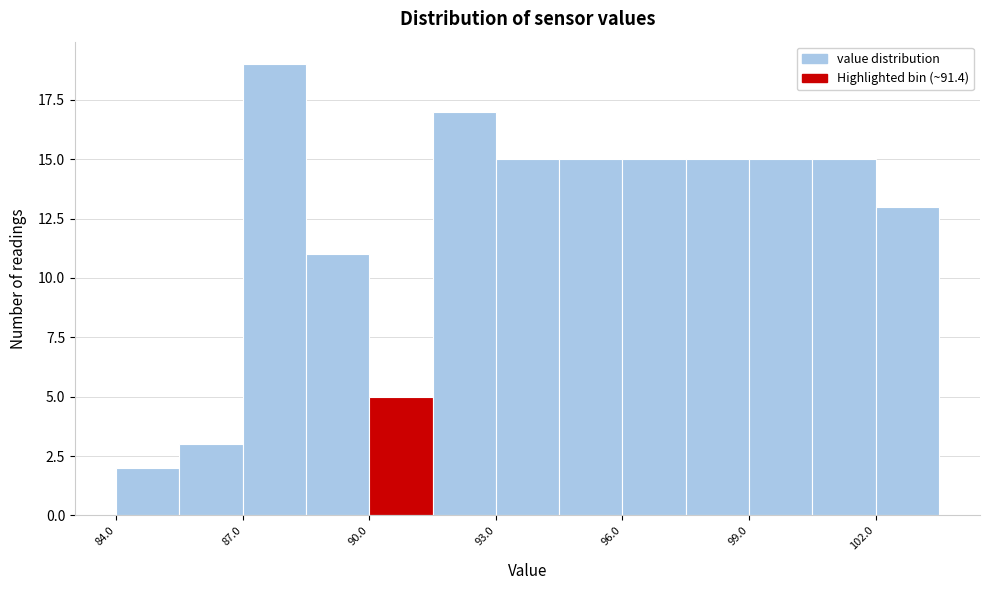

Read against the x-axis, roughly where is the centre of the tallest bar?

88.0